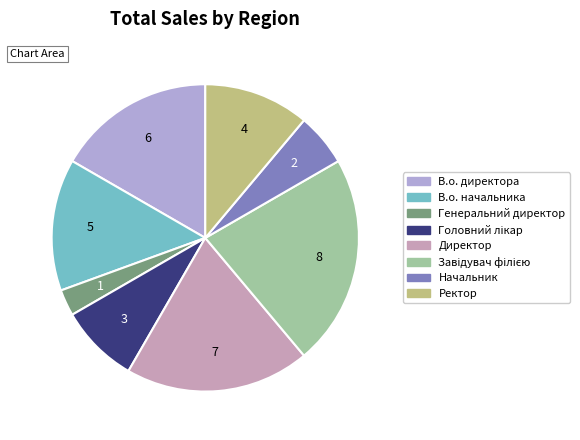

Is it true that Директор is 19% of the pie?

True